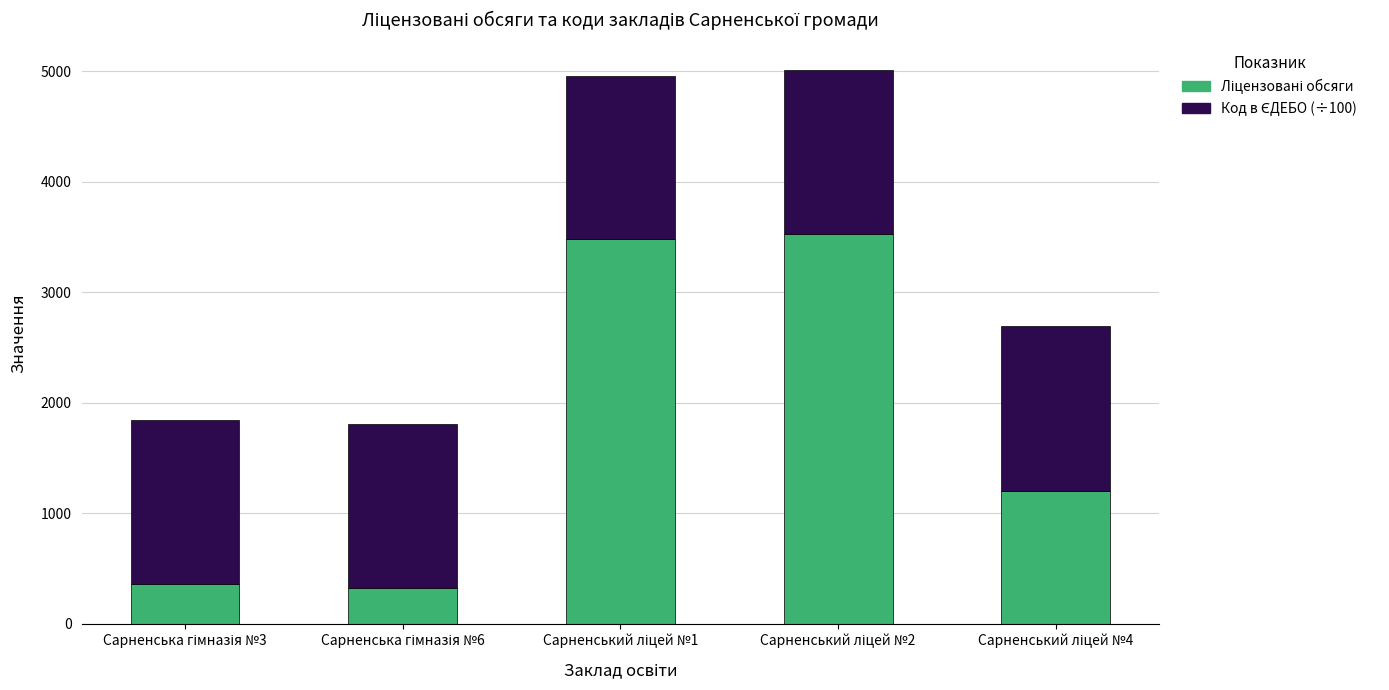

Between Сарненський ліцей №4 and Сарненський ліцей №2, which is larger?

Сарненський ліцей №2